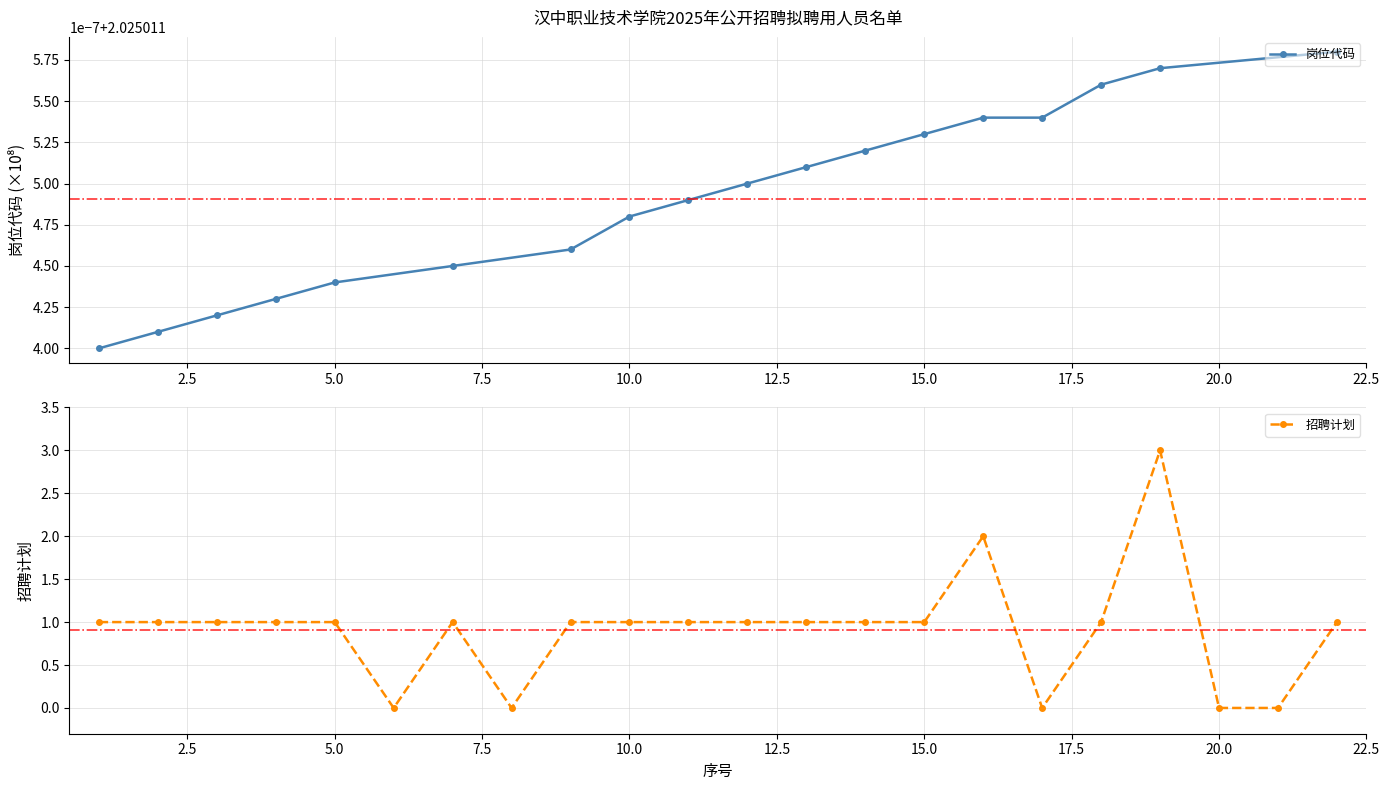

The chart shows a value of 0 at 21. True or false?

True